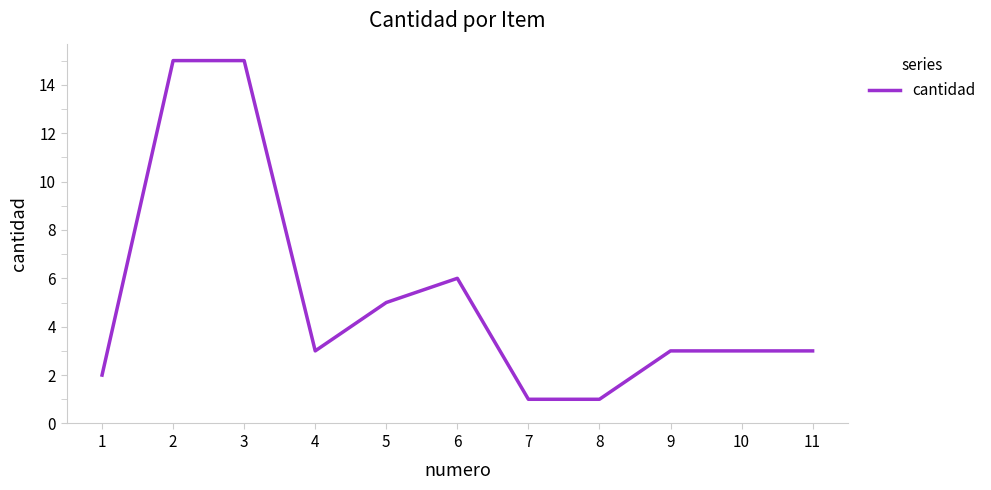

The chart shows a value of 1 at 11. True or false?

False